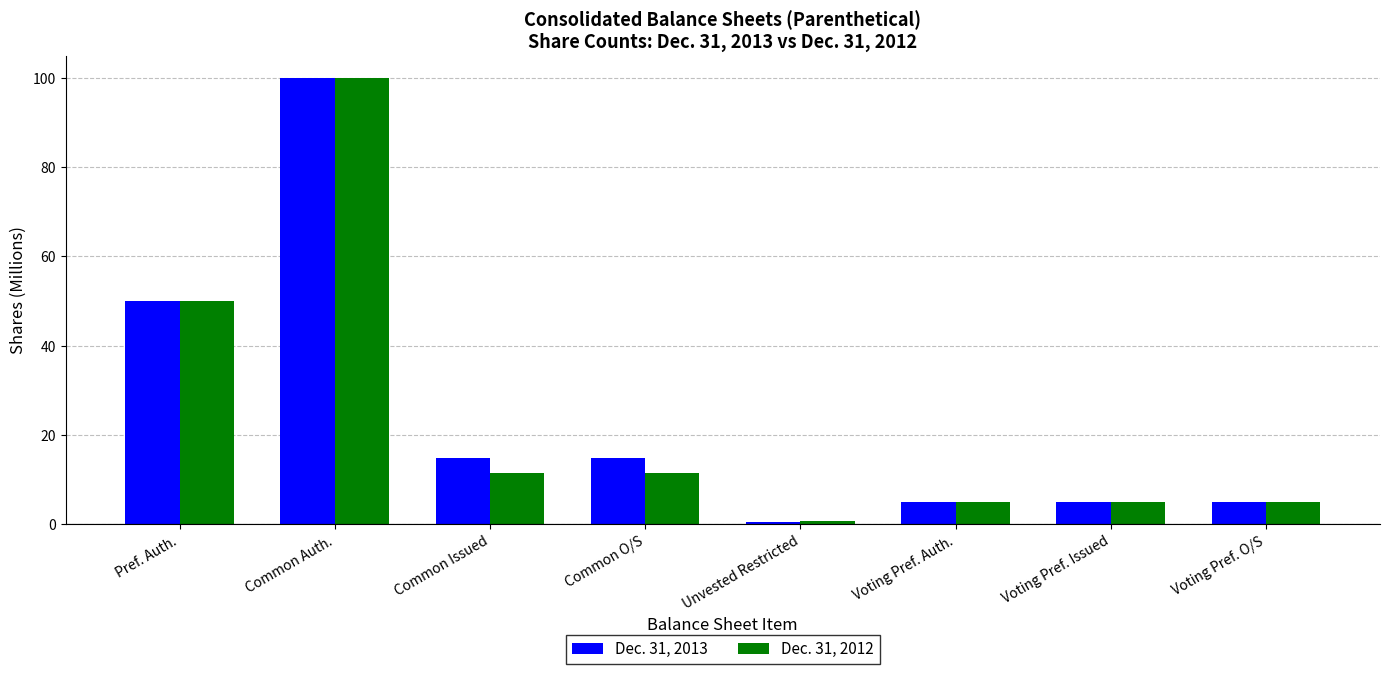

What is the label of the 6th bar from the left?

Voting Pref. Auth.